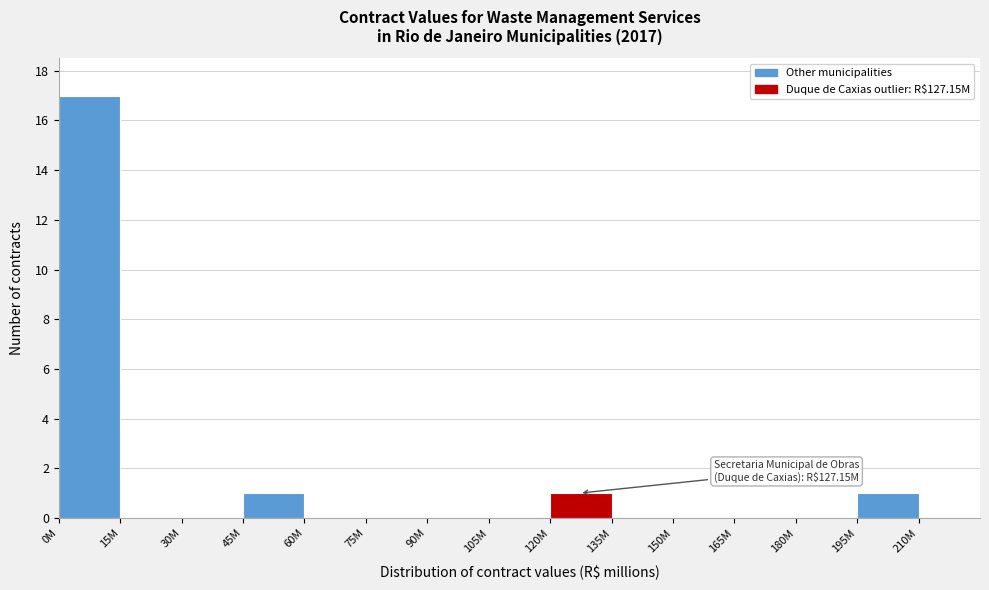

Reading left to right, what are all the values shown in this chart?

0M=17	15M=0	30M=0	45M=1	60M=0	75M=0	90M=0	105M=0	120M=1	135M=0	150M=0	165M=0	180M=0	195M=1	210M=0